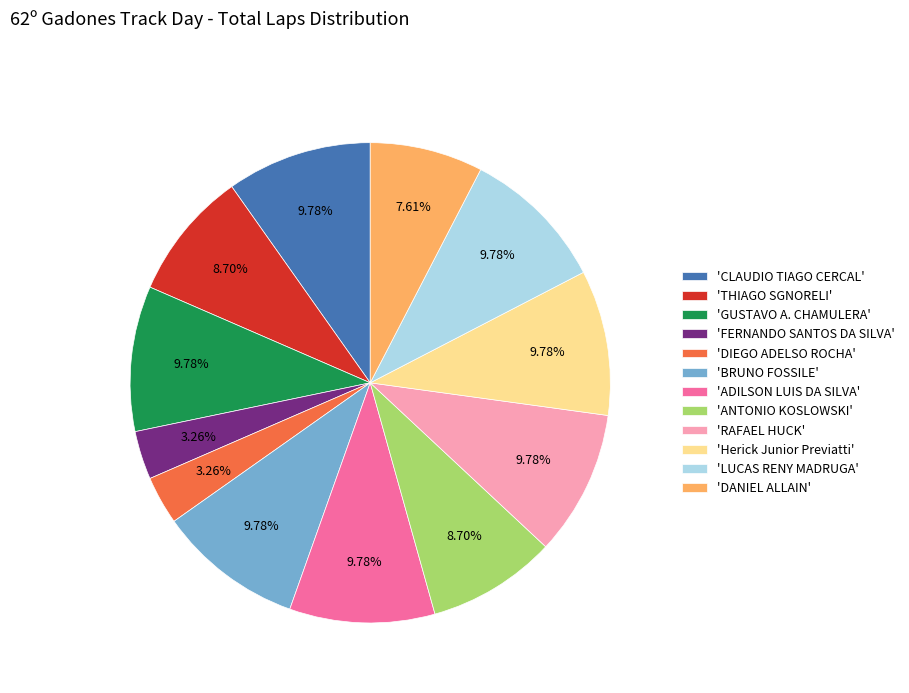

Is there any slice that represents more than half of the pie?

No